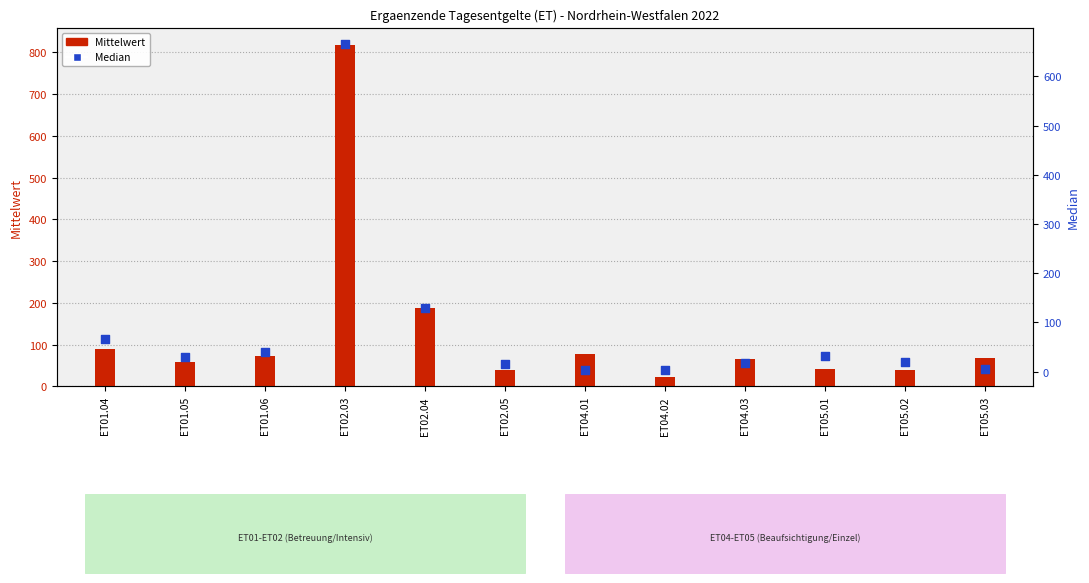

At how many categories does at least one series exceed 10?

12